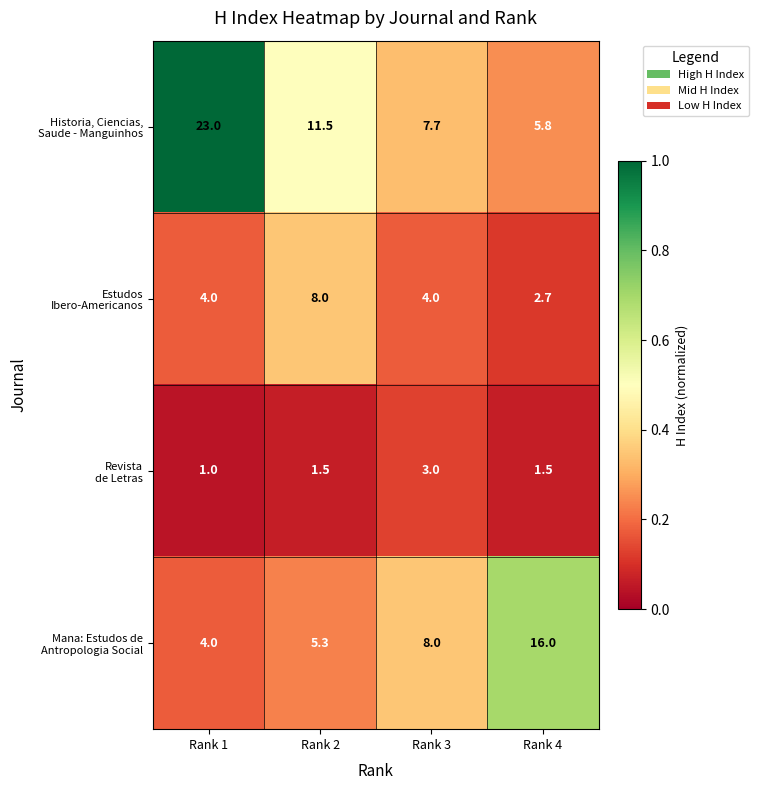

What is the difference between the highest and lowest values at Rank 3?

5.0